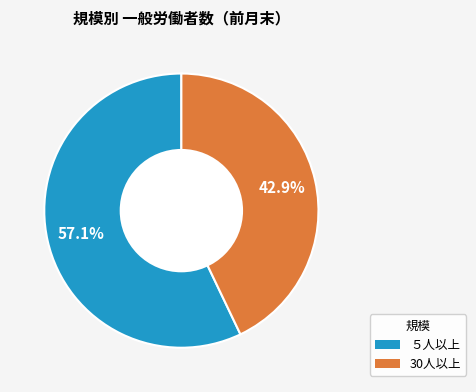

Approximately how many times larger is the value at ５人以上 compared to 30人以上?

1.3